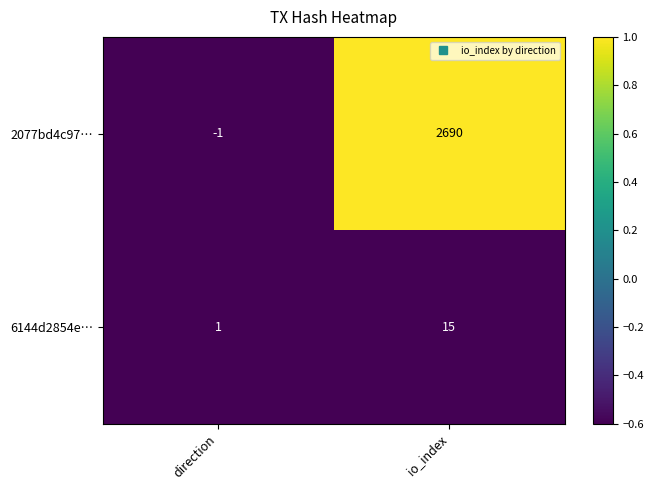

Which series changed the most between direction and io_index?

2077bd4c97…